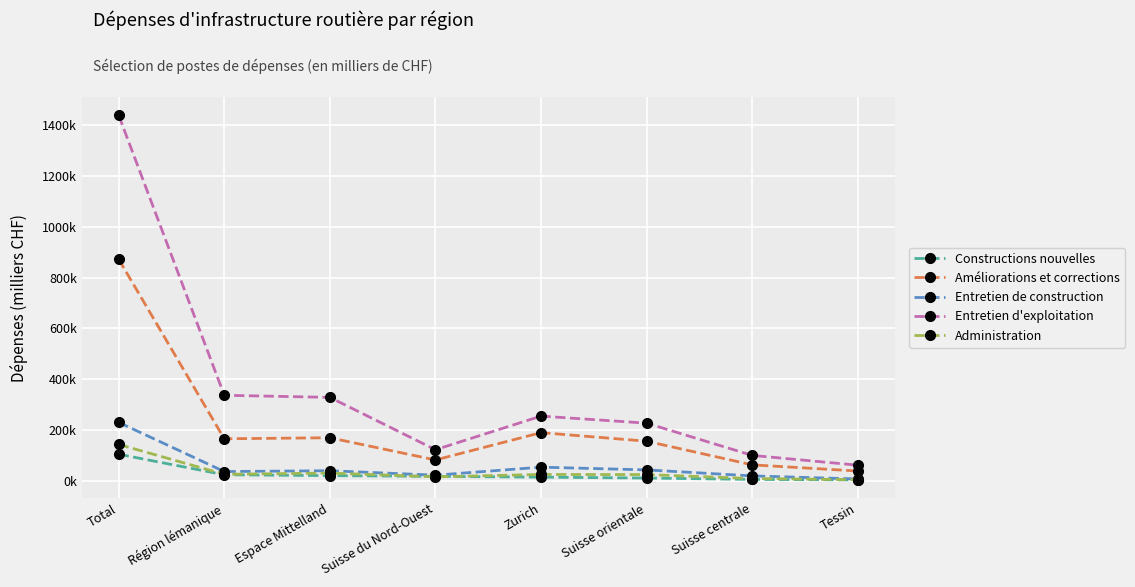

In Administration, how many points are lower than both neighbors (excluding endpoints)?

2